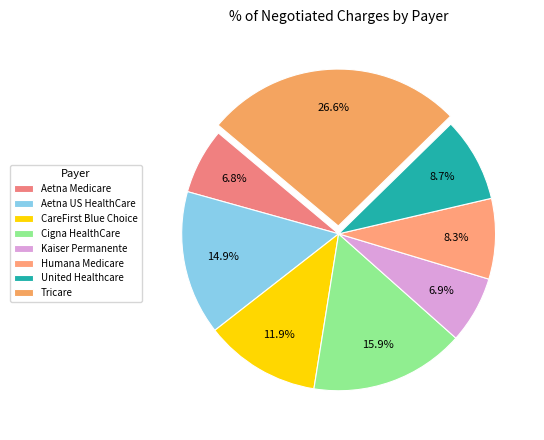

Do Aetna US HealthCare and Humana Medicare together represent more than half of the pie?

No